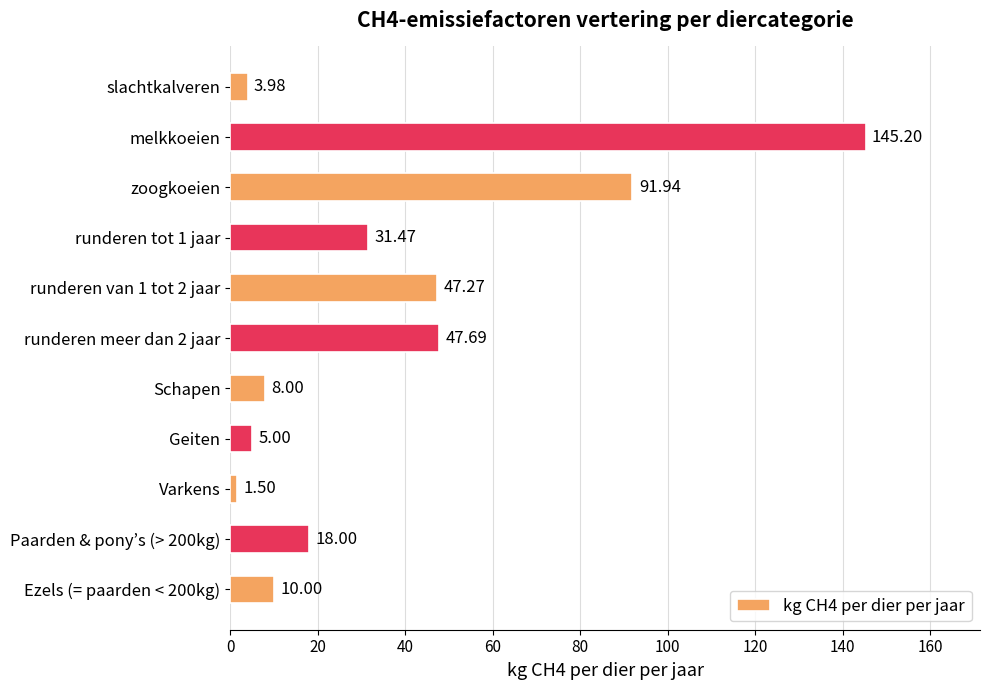

List the labels in order of value, smallest first.

Varkens, slachtkalveren, Geiten, Schapen, Ezels (= paarden < 200kg), Paarden & pony’s (> 200kg), runderen tot 1 jaar, runderen van 1 tot 2 jaar, runderen meer dan 2 jaar, zoogkoeien, melkkoeien